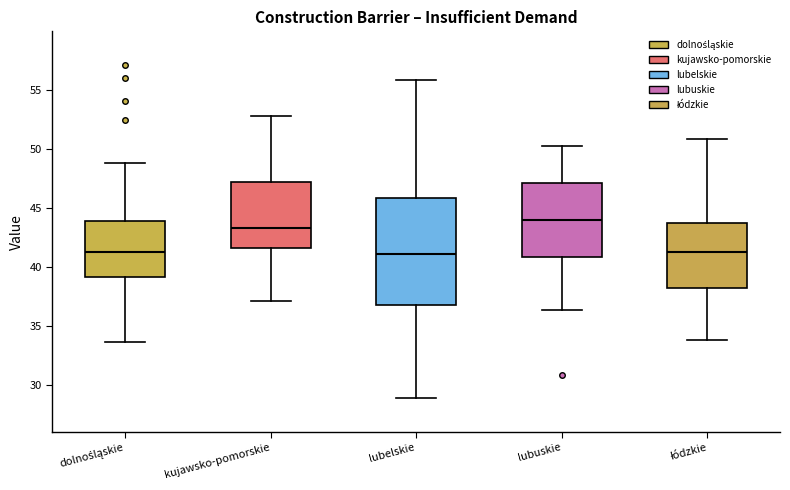

Where does the lower whisker of the box for lubuskie end on the y-axis? The values are not printed on the chart, so give them approximately, as read against the axis.

36.5